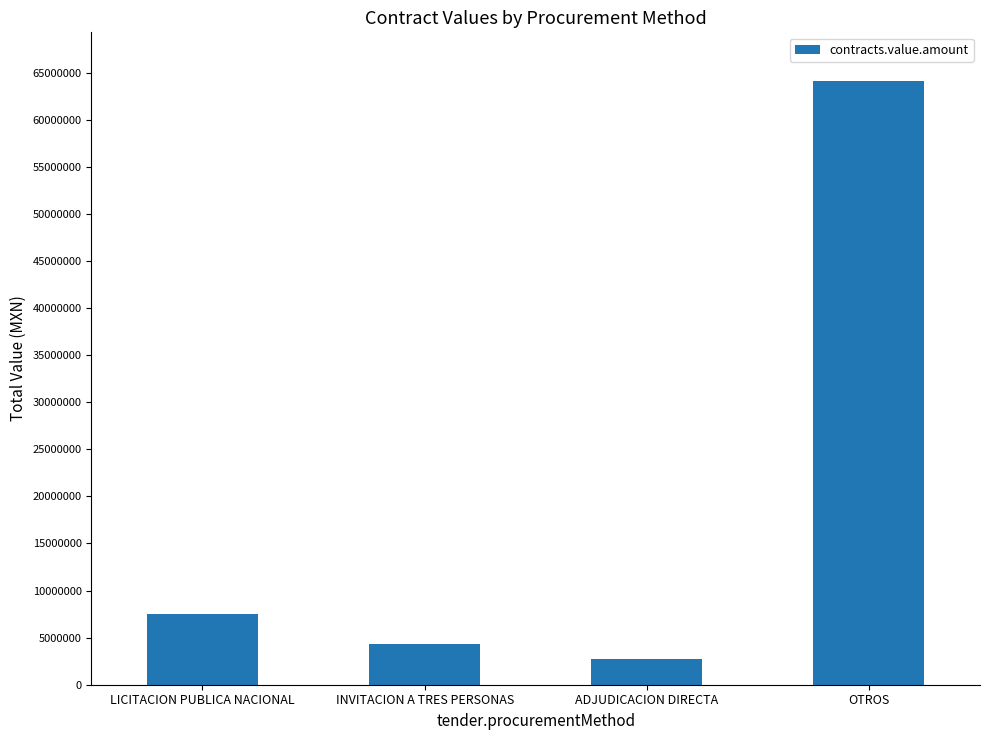

What is the difference between the maximum and minimum values?

61467250.6